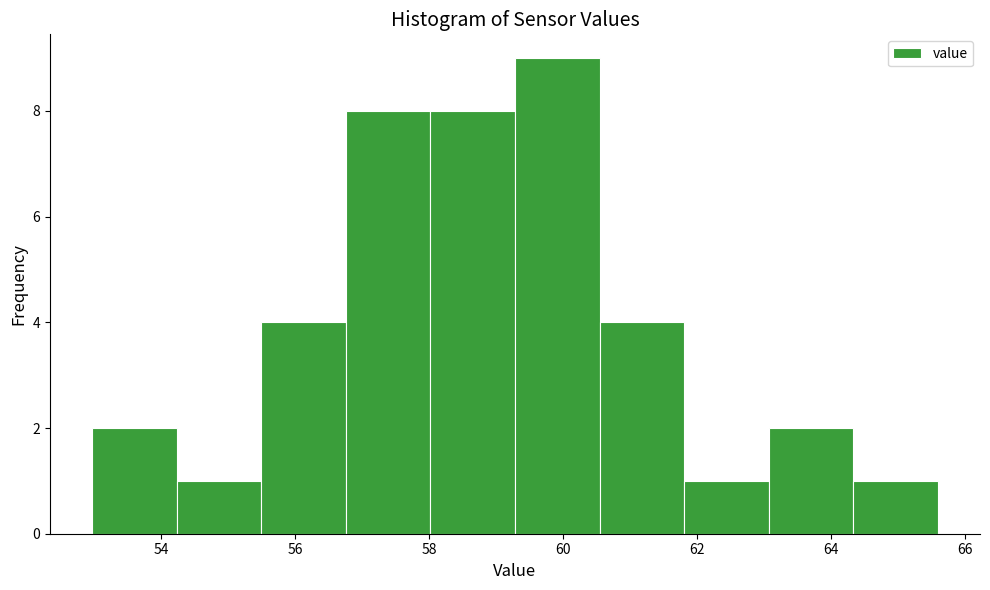

Reading left to right, transcribe this chart: for each bar, give the range it covers on the x-axis and its height. Neither the bar edges nor the heights are printed on the chart, so give them approximately, as read against the axes.

53.0 to 54.2: 2
54.2 to 55.4: 1
55.4 to 56.8: 4
56.8 to 58.0: 8
58.0 to 59.2: 8
59.2 to 60.6: 9
60.6 to 61.8: 4
61.8 to 63.0: 1
63.0 to 64.4: 2
64.4 to 65.6: 1